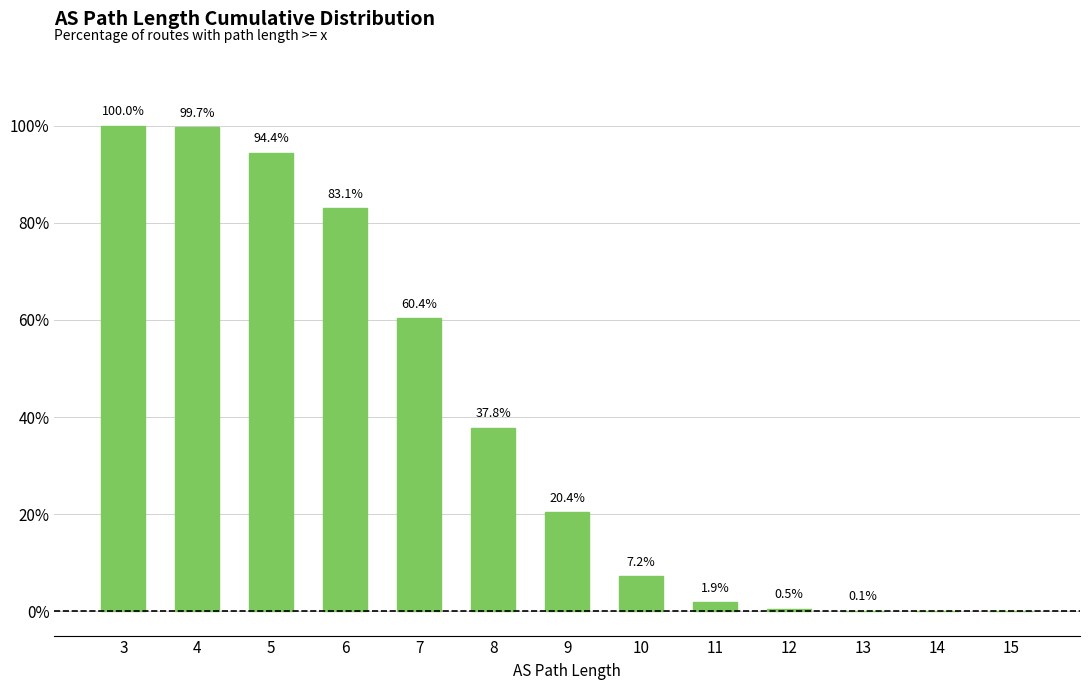

Which label corresponds to the smallest value in the chart?

15